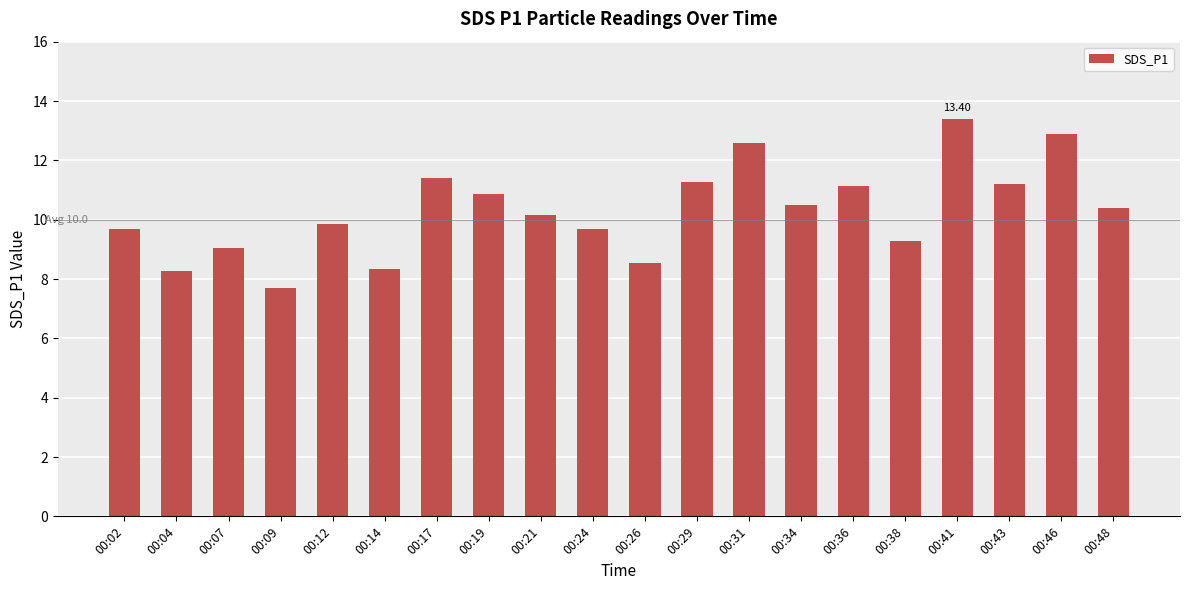

True or false: the data shows 10.2 at 00:21.

True